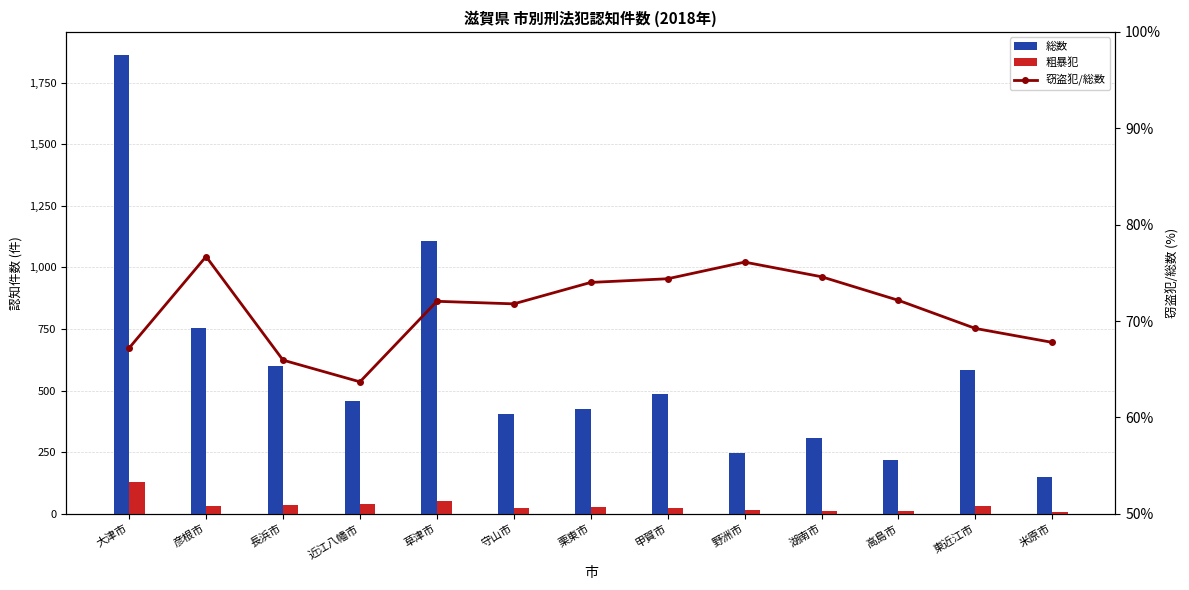

Where does the 総数 series first go above 460?

大津市